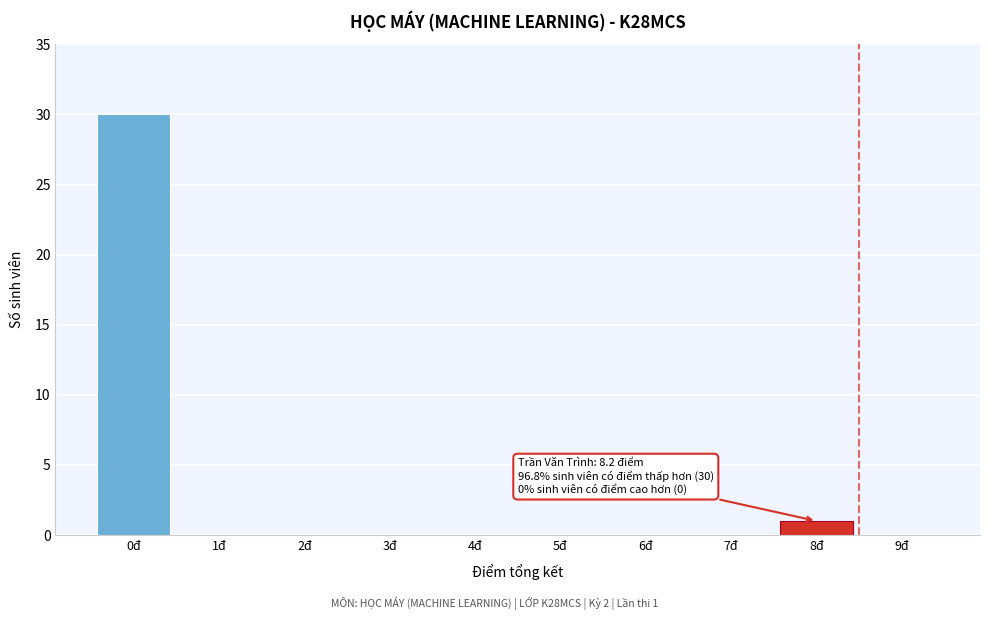

Reading left to right, what are all the values shown in this chart?

0đ=30	1đ=0	2đ=0	3đ=0	4đ=0	5đ=0	6đ=0	7đ=0	8đ=1	9đ=0